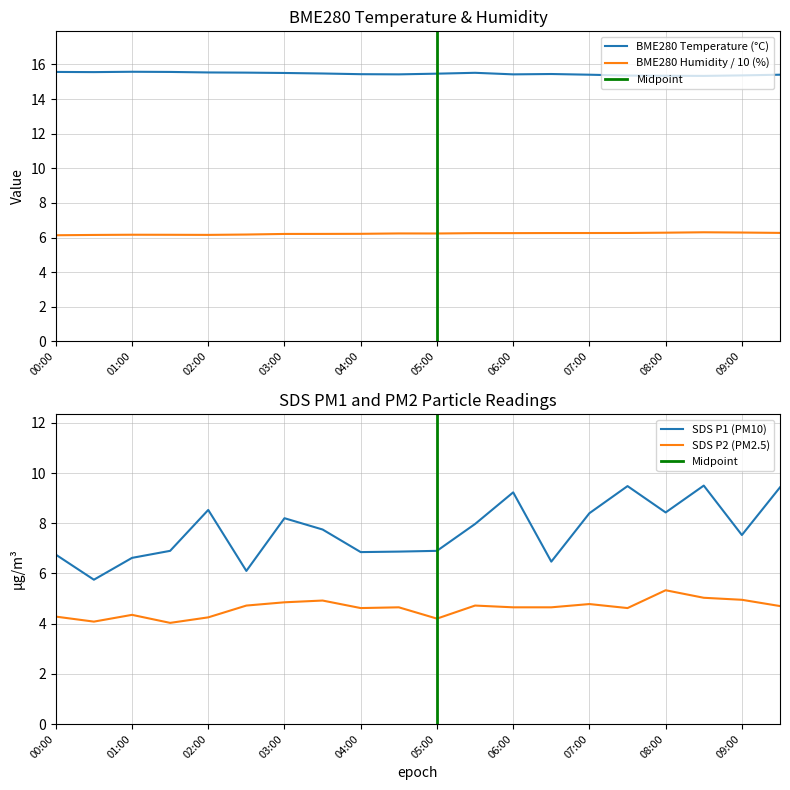

Reading left to right, what are all the values shown in this chart?

BME280_temperature: 15.6	15.6	15.6	15.6	15.5	15.5	15.5	15.5	15.4	15.4	15.5	15.5	15.4	15.4	15.4	15.4	15.3	15.3	15.4	15.4
BME280_humidity: 6.1	6.1	6.2	6.2	6.2	6.2	6.2	6.2	6.2	6.2	6.2	6.3	6.3	6.3	6.3	6.3	6.3	6.3	6.3	6.3
SDS_P1: 6.8	5.8	6.6	6.9	8.5	6.1	8.2	7.8	6.8	6.9	6.9	8.0	9.2	6.5	8.4	9.5	8.4	9.5	7.5	9.4
SDS_P2: 4.3	4.1	4.3	4.0	4.2	4.7	4.8	4.9	4.6	4.7	4.2	4.7	4.7	4.7	4.8	4.6	5.3	5.0	5.0	4.7